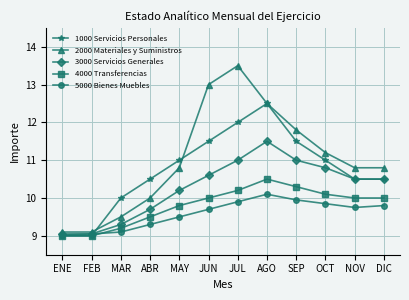

Which series has the largest range (max minus min)?

2000 Materiales y Suministros